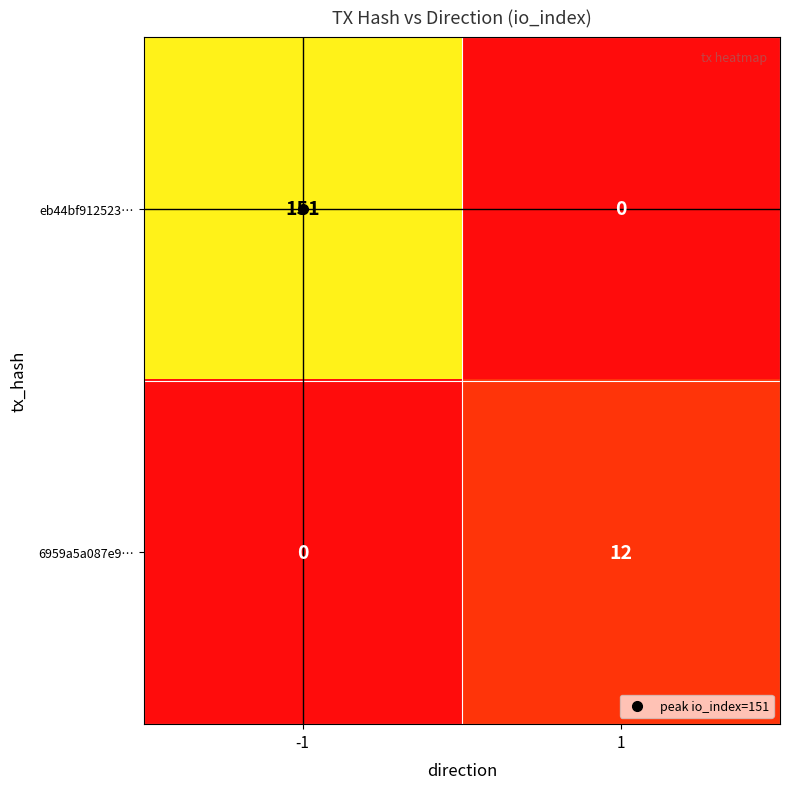

Is it true that 6959a5a087e9… equals 12 at 1?

True